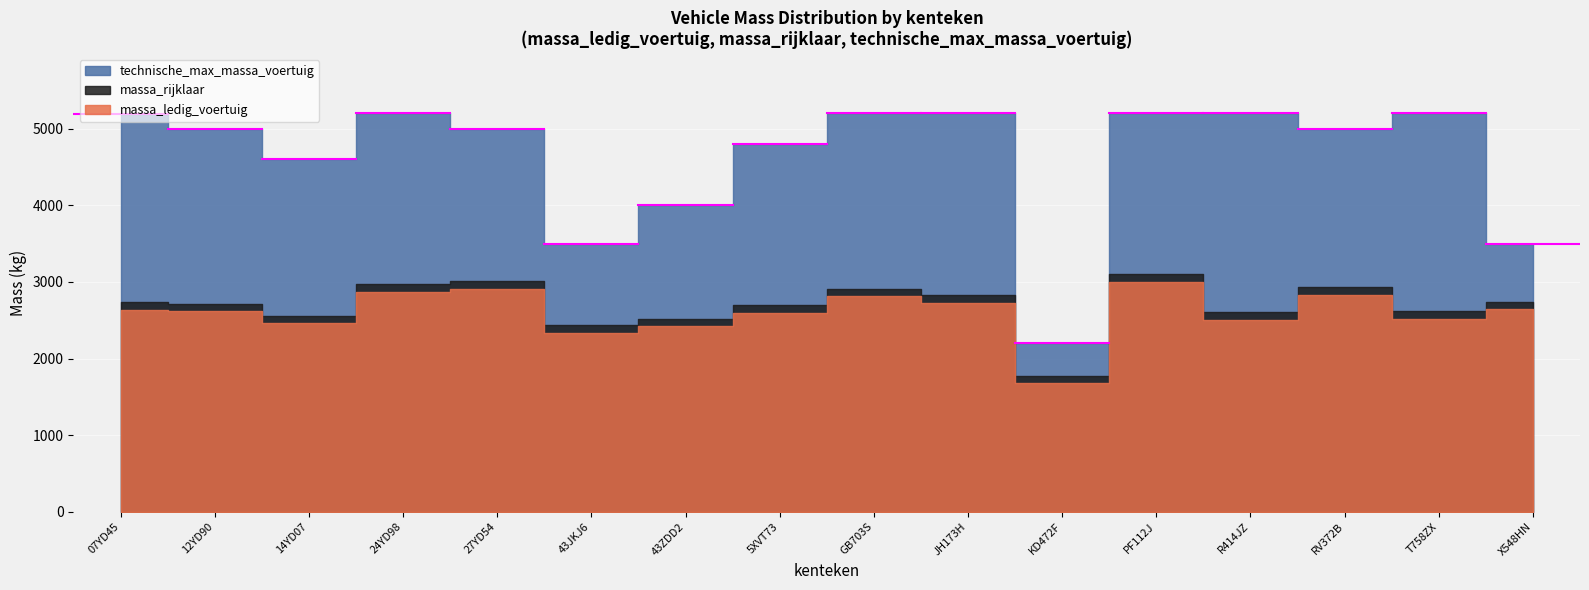

True or false: technische_max_massa_voertuig and massa_rijklaar cross at least once.

False